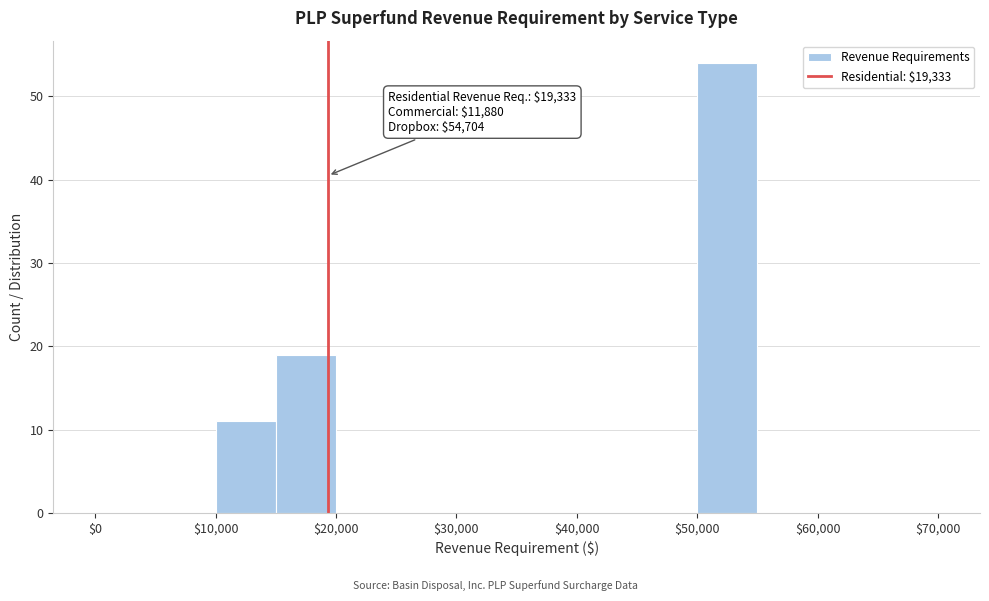

Which range on the x-axis has the tallest bar?

50000 to 55000